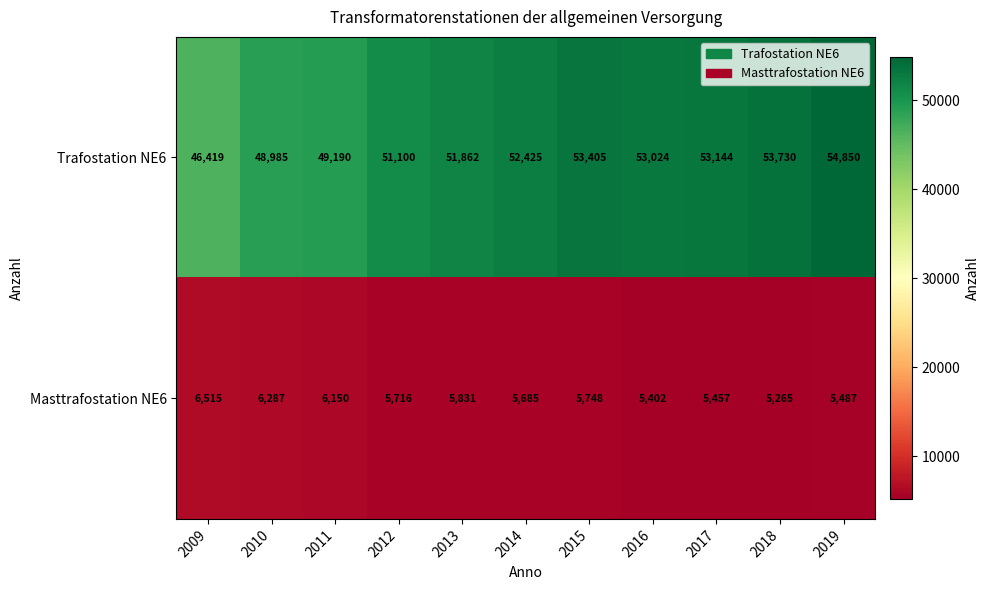

True or false: Trafostation NE6 has a value of 91135 at 2015.

False